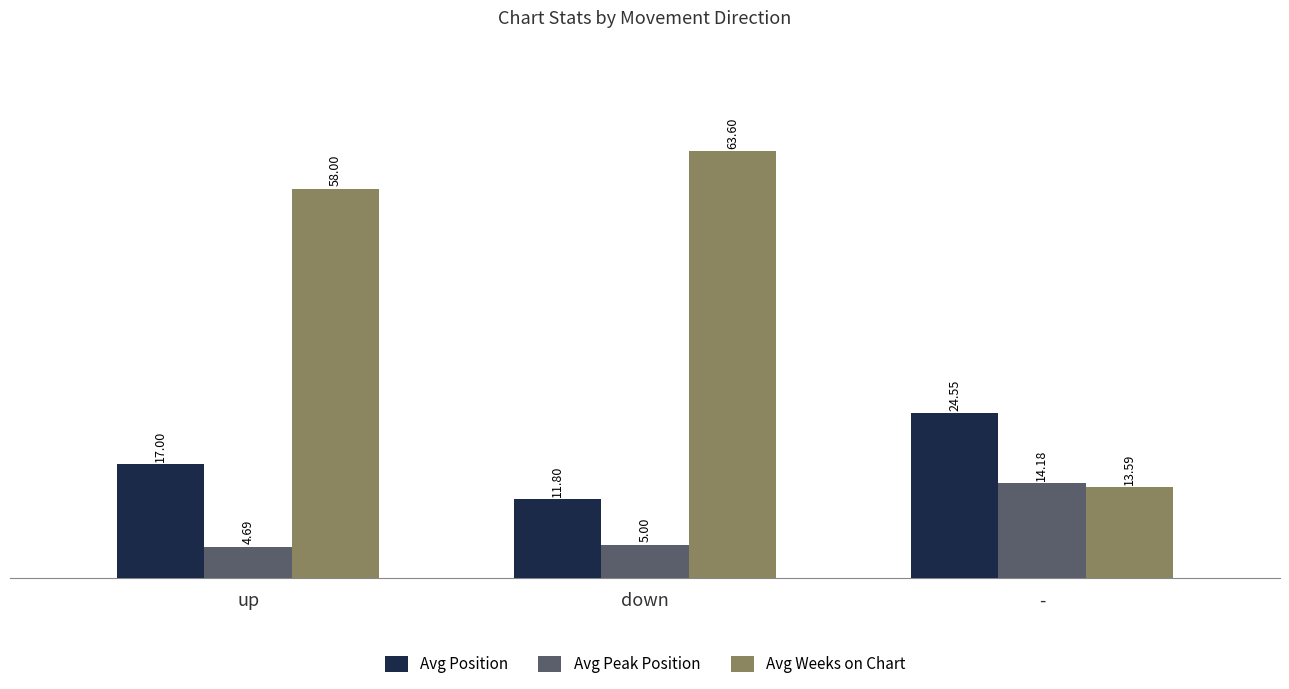

What is the value of the Avg Position bar at the 1st from the left?

17.0